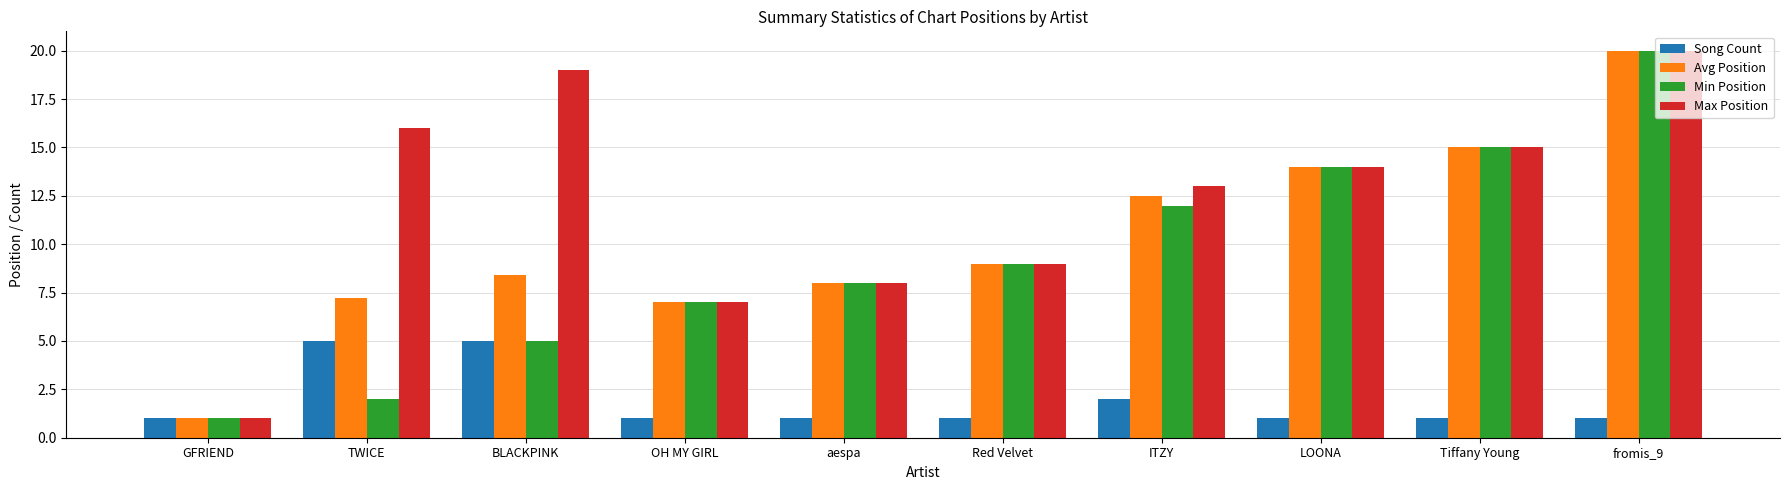

What position from the right is Tiffany Young?

2